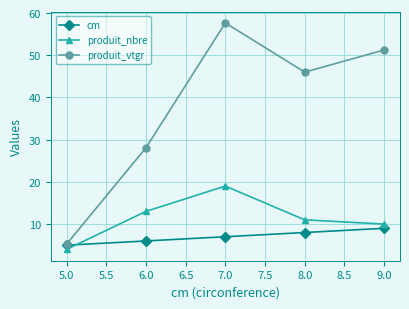

The produit_nbre series shows 6.4 at 5.0. True or false?

False